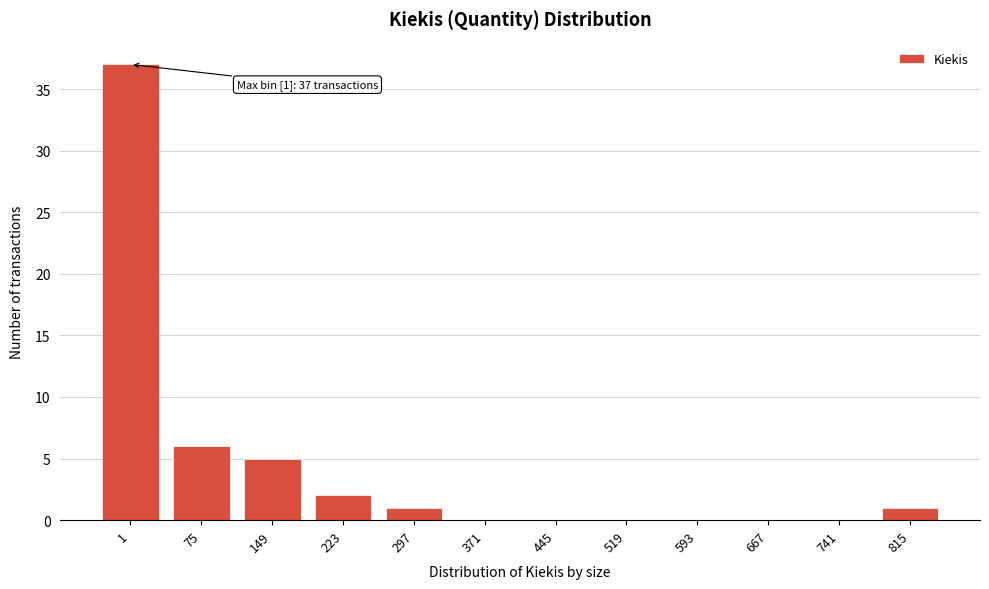

Reading left to right, transcribe all the data shown in this chart.

1=37	75=6	149=5	223=2	297=1	371=0	445=0	519=0	593=0	667=0	741=0	815=1